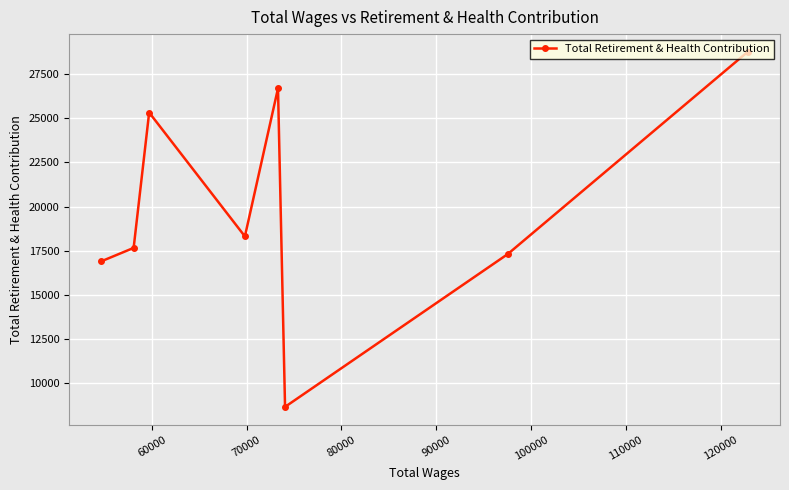

What is the value of the 8th point from the left?

28759